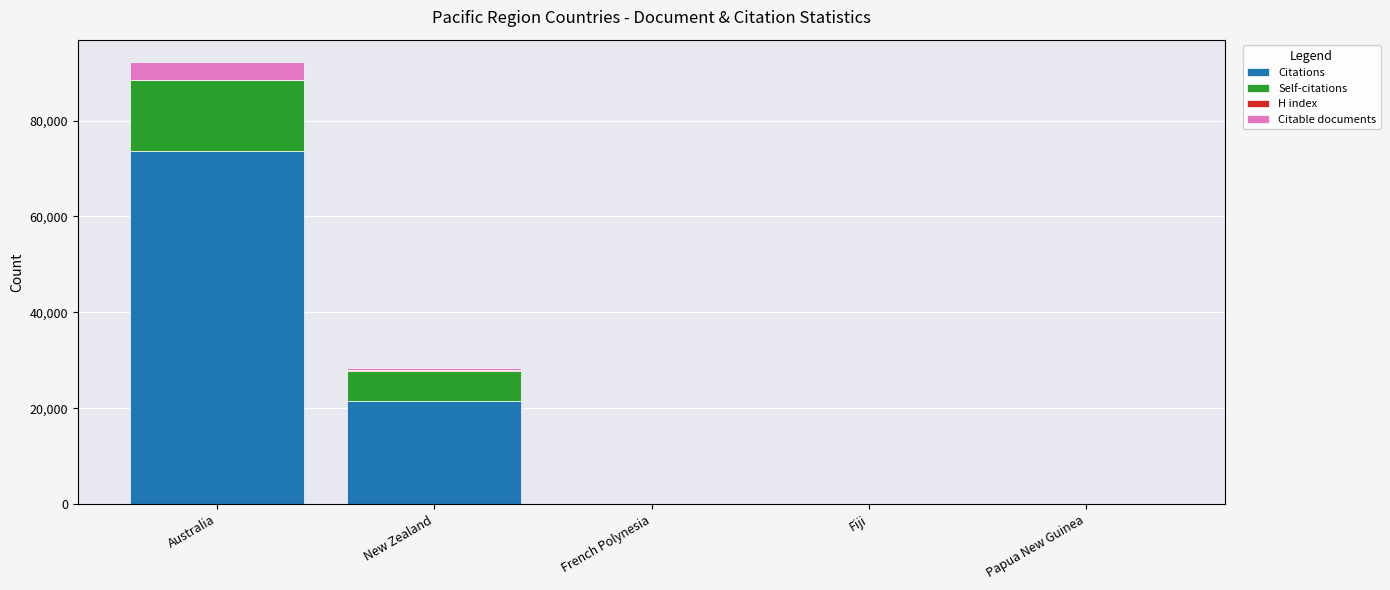

What is the sum of all Citations values?

95390